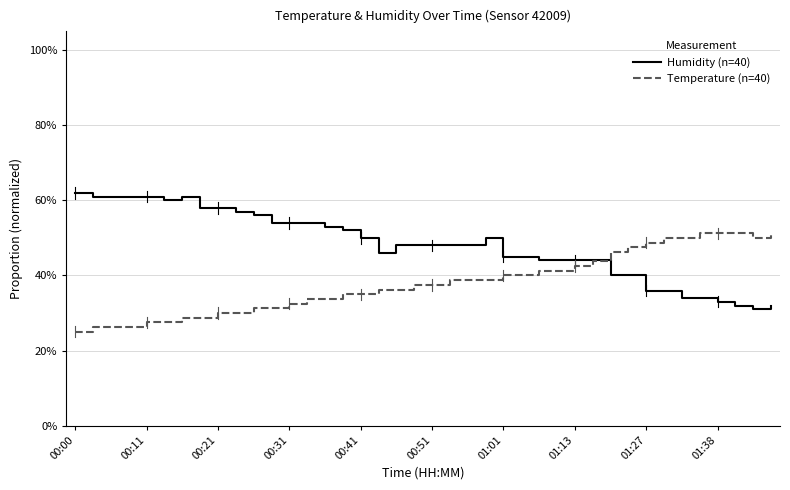

Which series has the largest total across all categories?

Humidity (n=40)